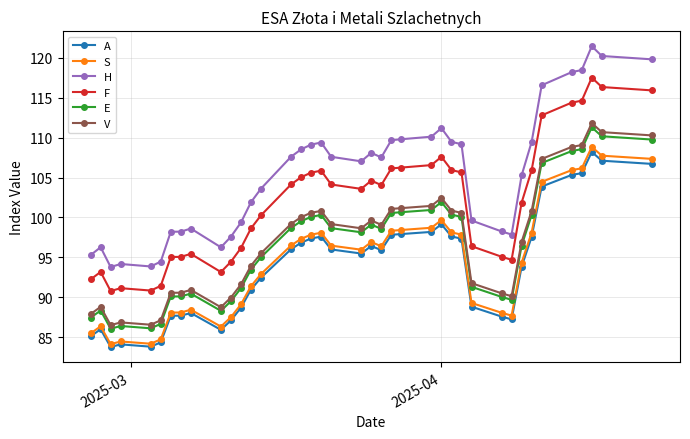

Which series has the largest total across all categories?

H